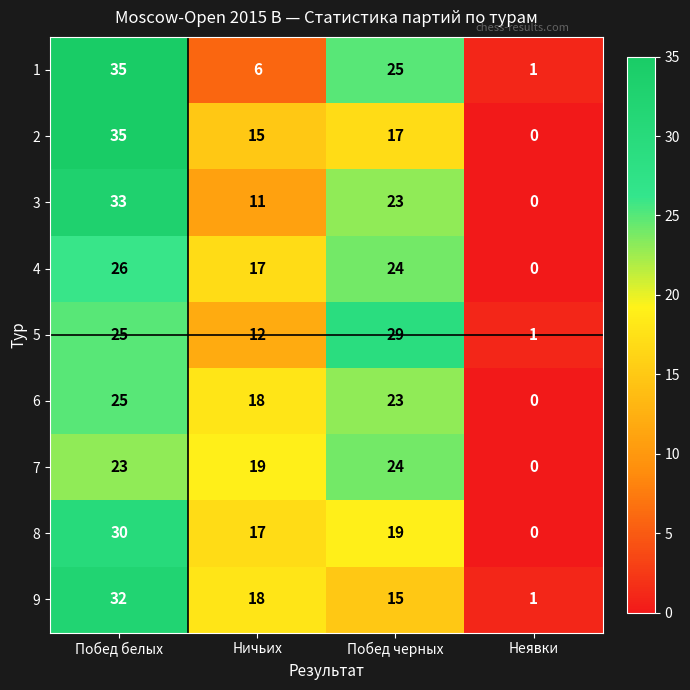

What is the total value across all series at Побед белых?

264